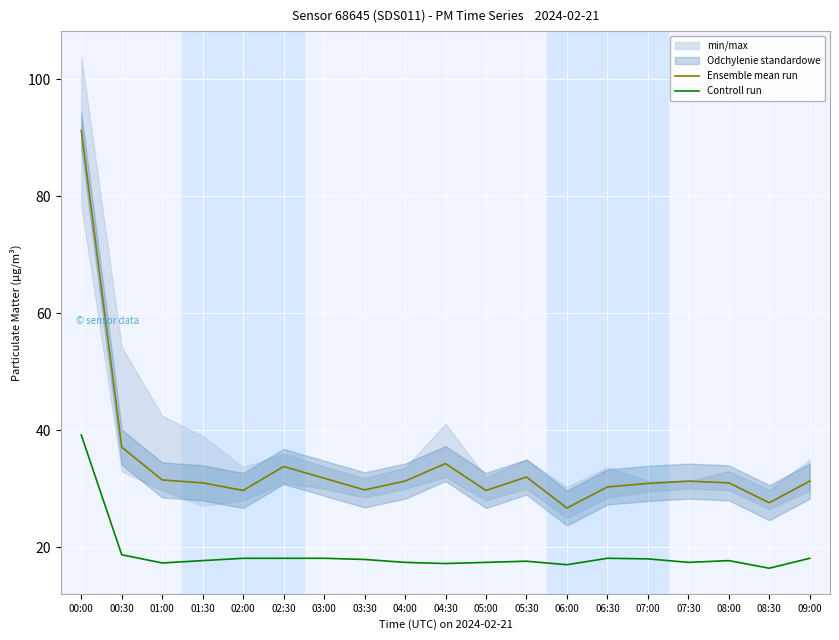

Rank the series at 01:00 from lowest to highest value.

Controll run, Ensemble mean run